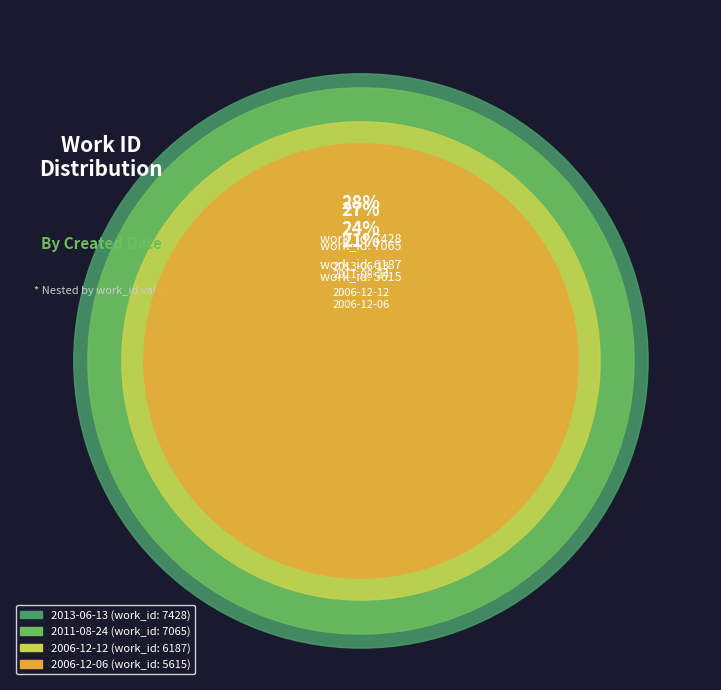

Does 2006-12-06 represent more than half of the total?

No